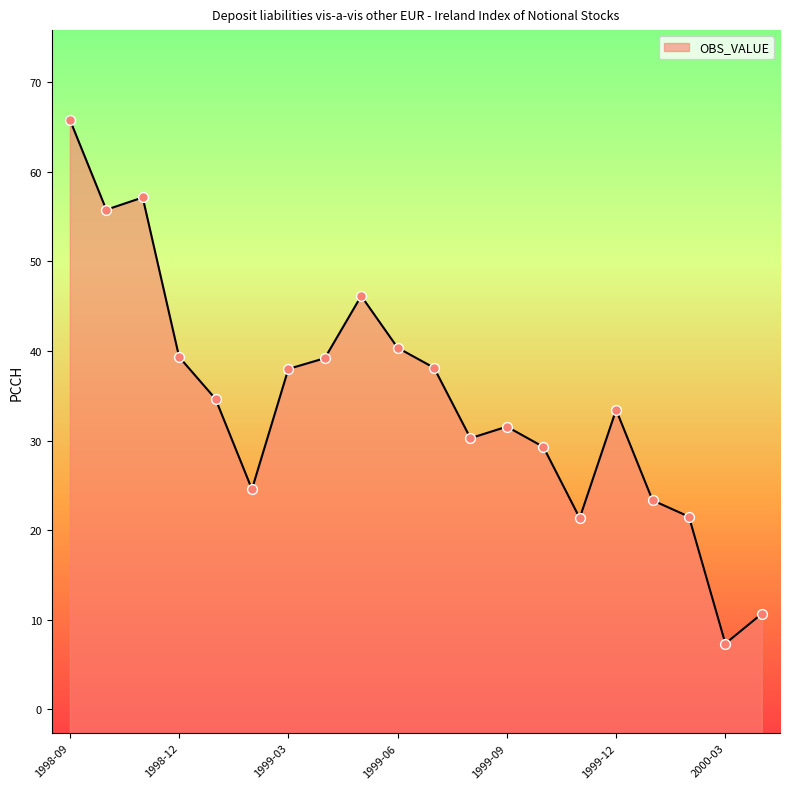

What is the change in value from 1999-02 to 1999-03?

+13.4